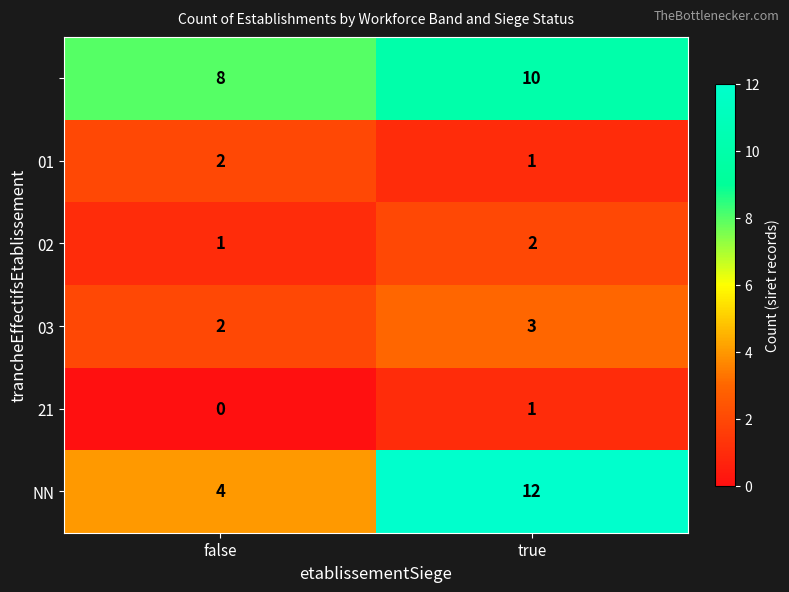

What is the spread (max minus min) of values at true?

11